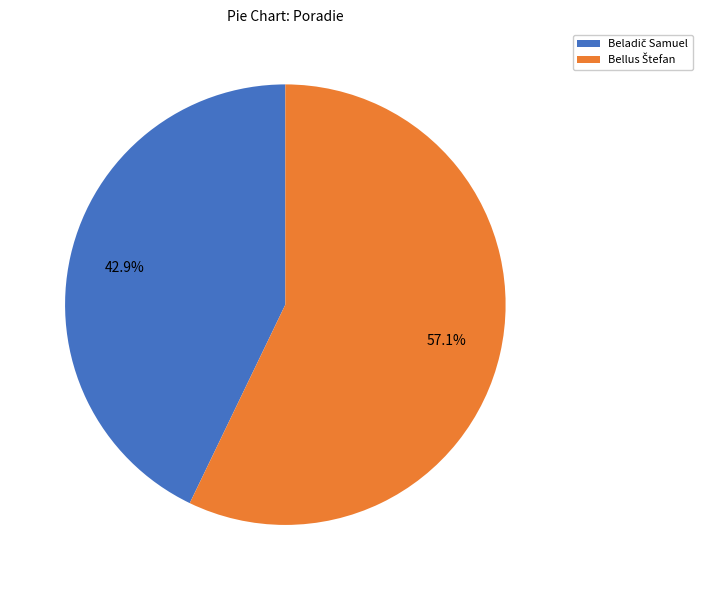

Is there any slice that represents more than half of the pie?

Yes